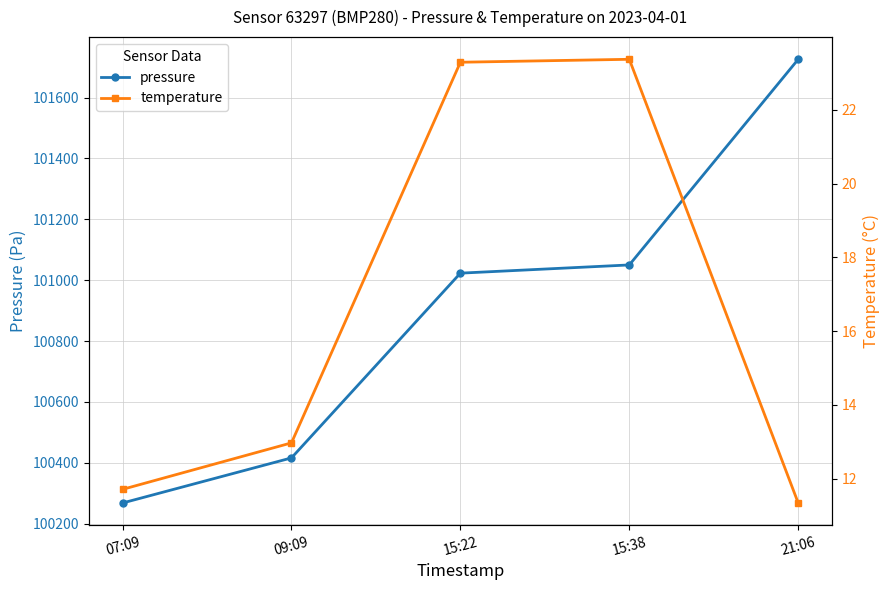

Rank the series by their maximum value, from highest to lowest.

pressure, temperature